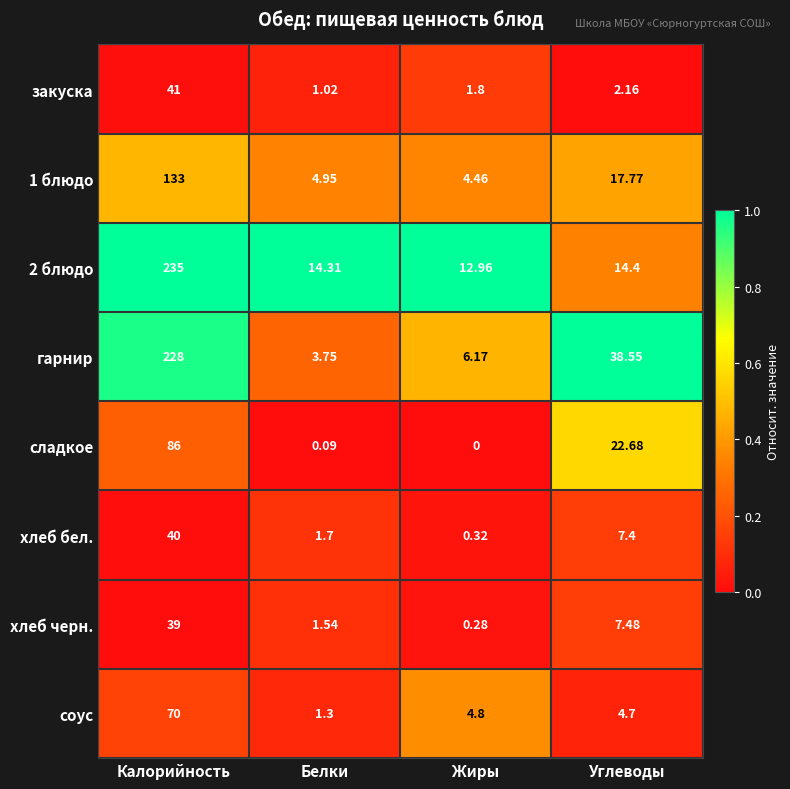

Count the number of categories in the chart.

4